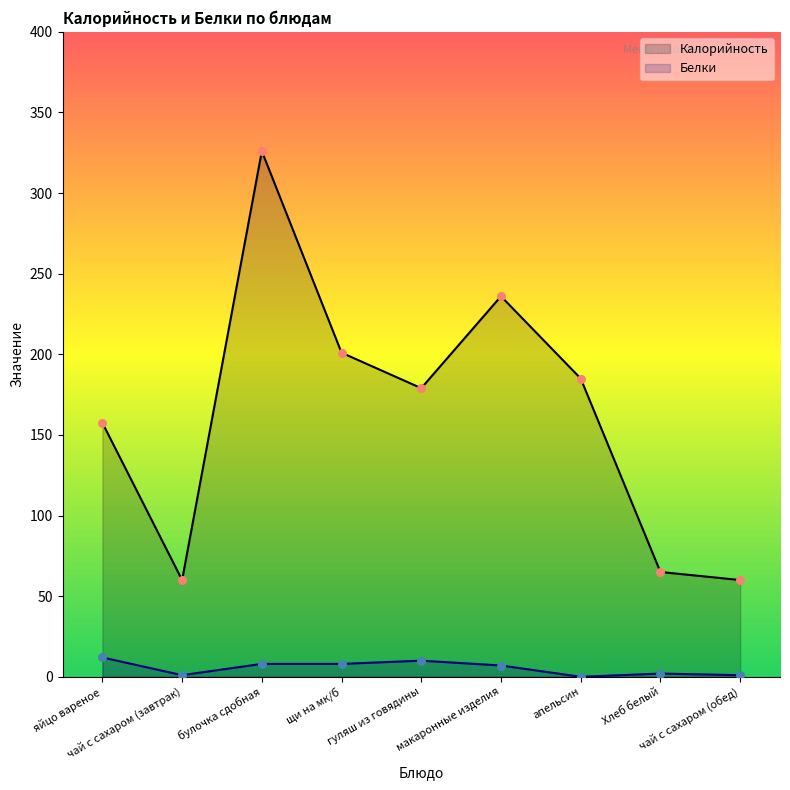

Which series has the widest spread of Y values?

Калорийность